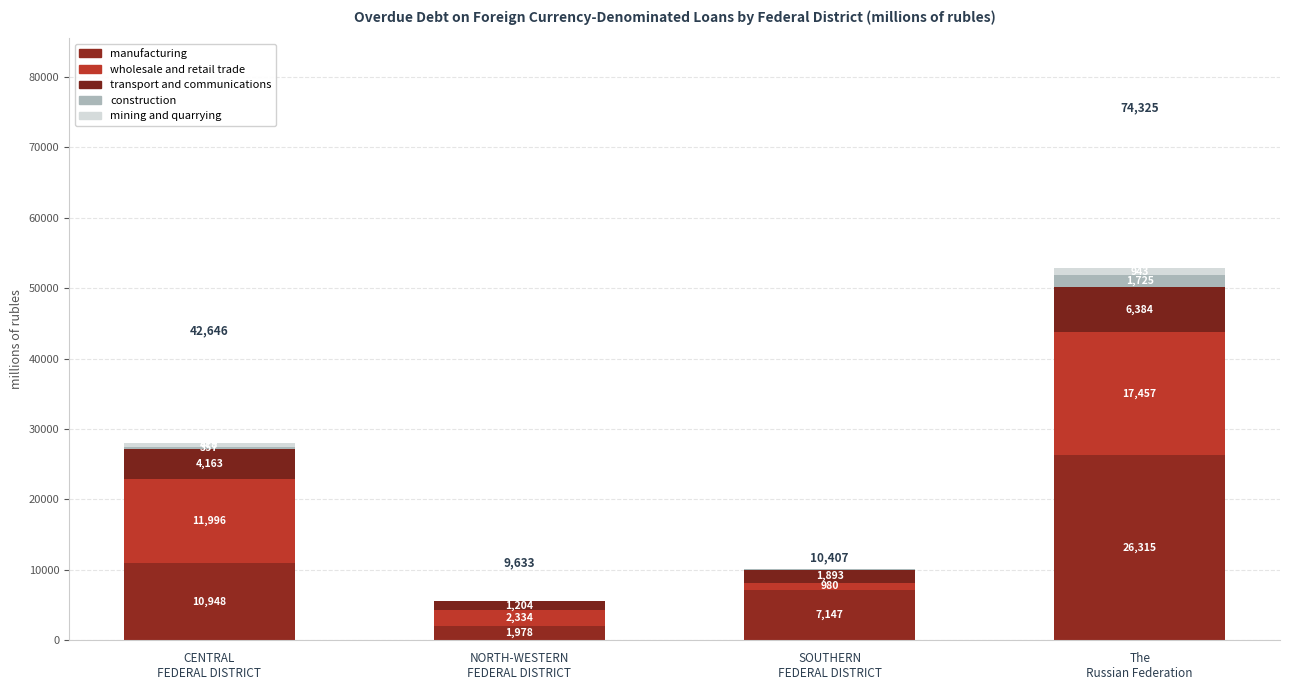

At which category is the sum across all series the highest?

The
Russian Federation